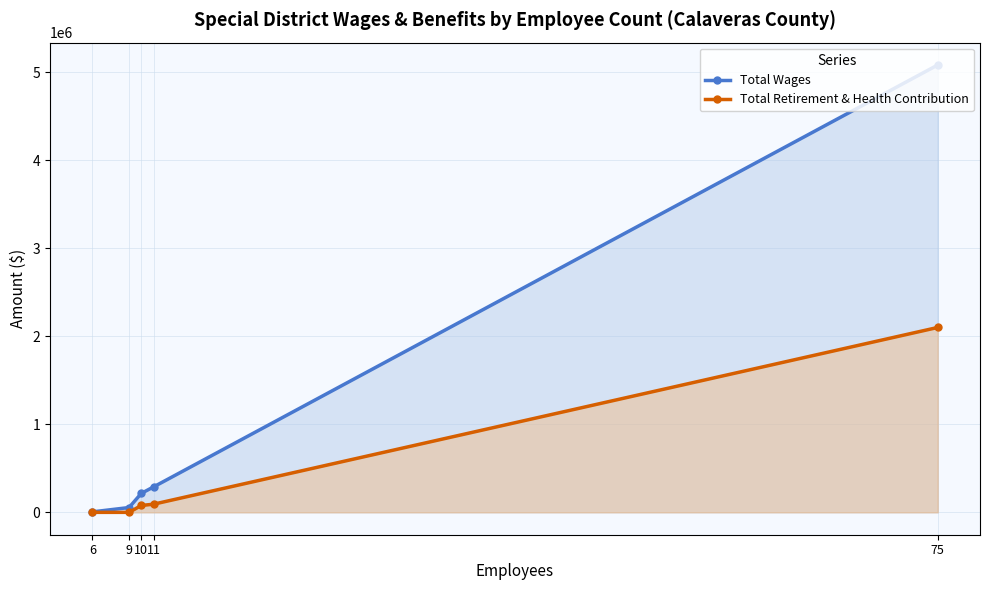

What is the difference between the maximum and minimum values in the Total Wages series?

5076121